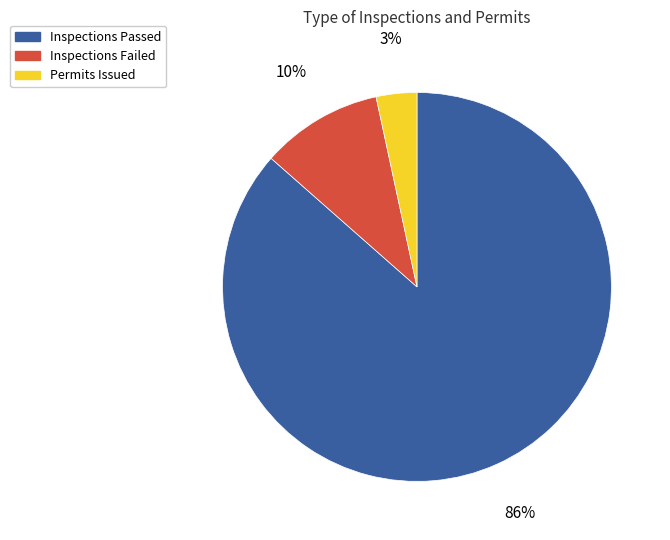

Which slice is the largest?

Inspections Passed